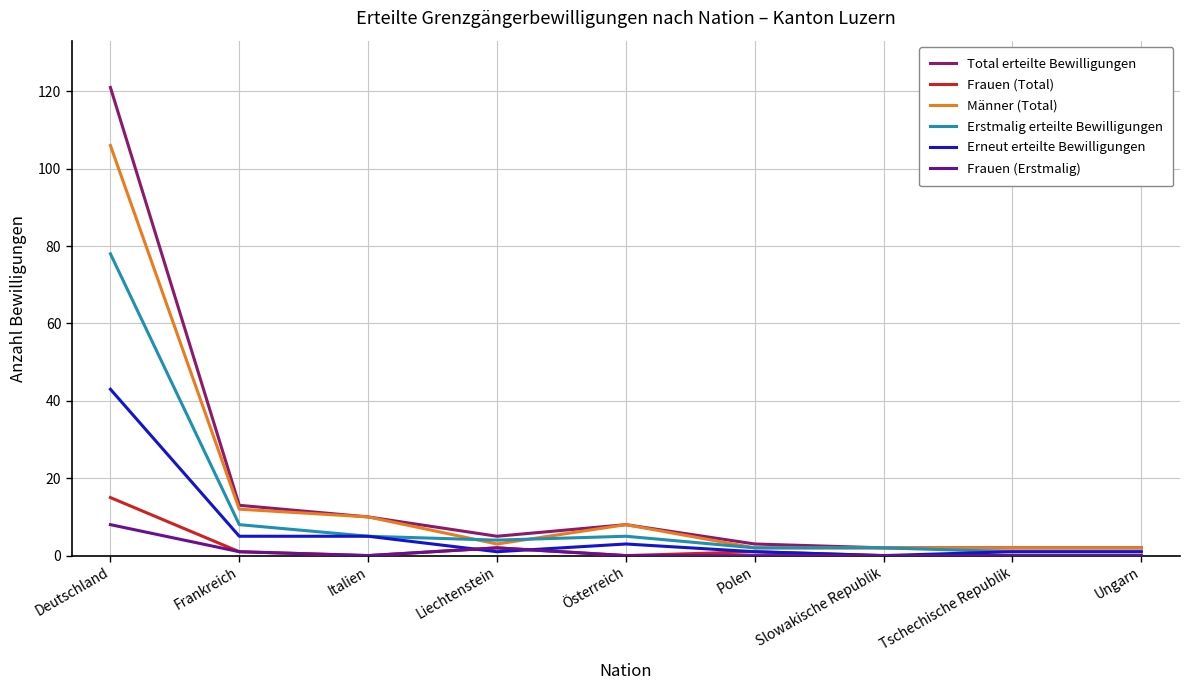

True or false: Total erteilte Bewilligungen has more than 2 points higher than both neighbors.

False